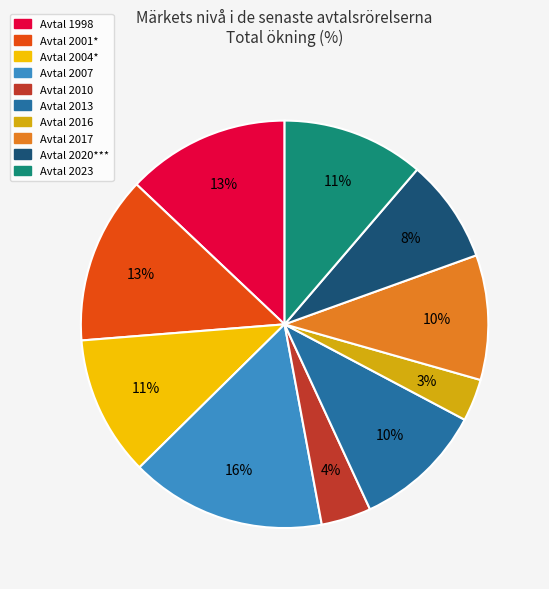

The Avtal 2017 slice represents 10% of the pie. True or false?

True